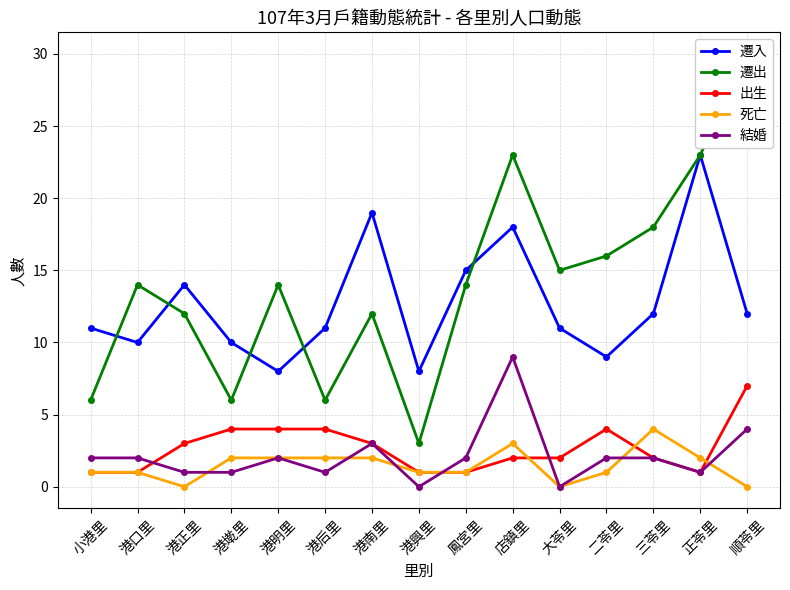

In 結婚, how many points are higher than both neighbors (excluding endpoints)?

3